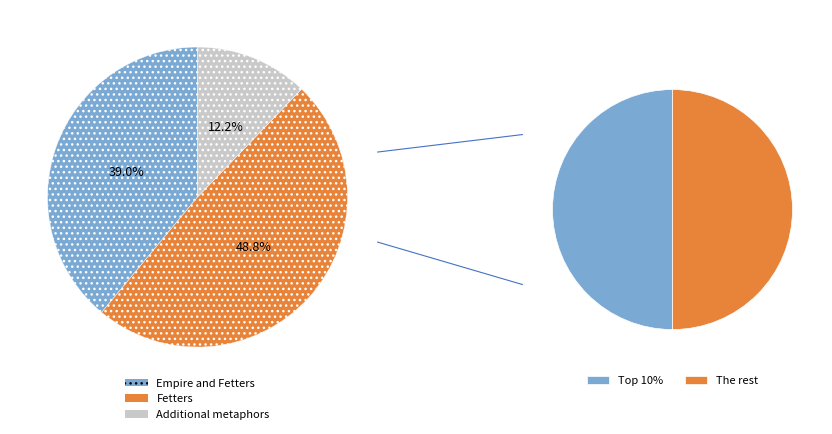

Is it true that Empire and Fetters is 54% of the pie?

False